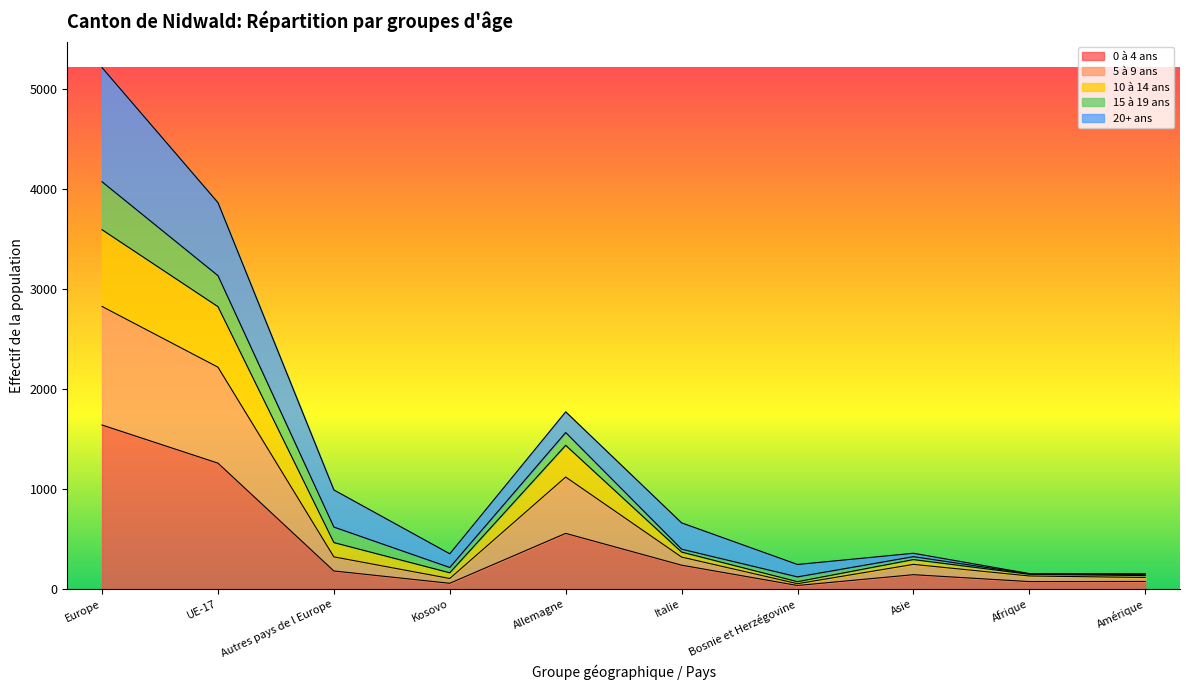

At which category is the sum across all series the highest?

Europe